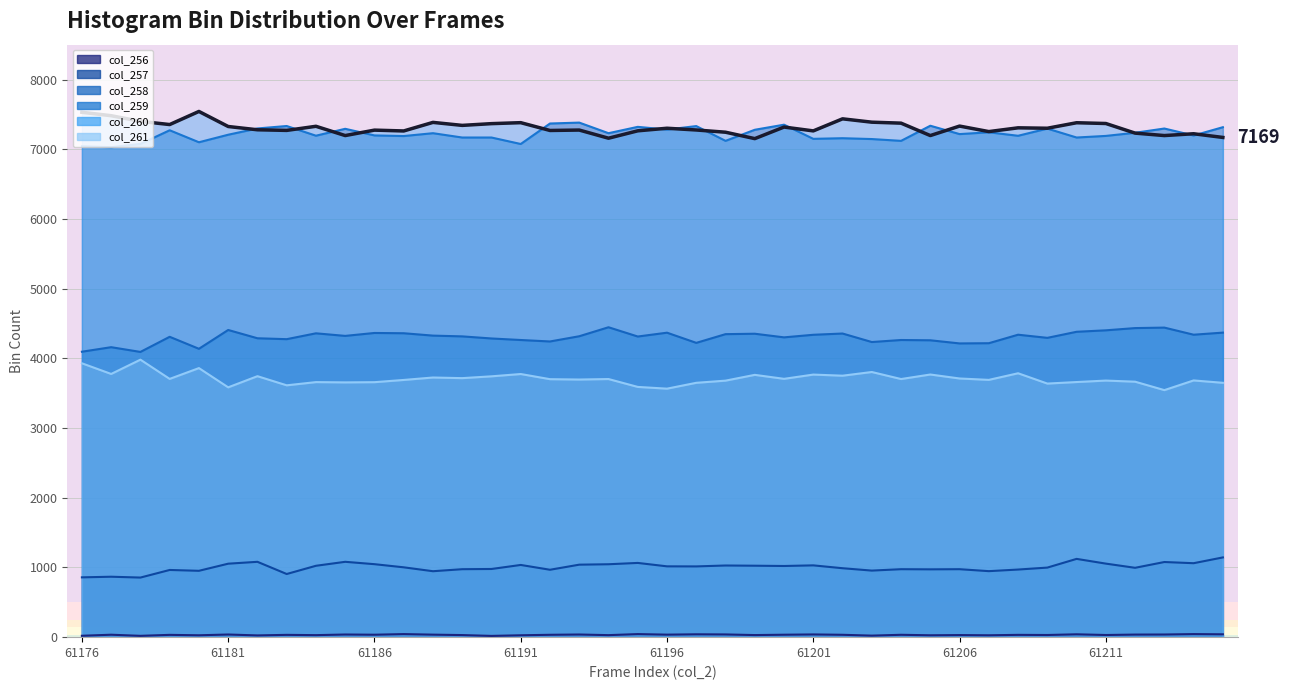

What position from the right is 11?

29